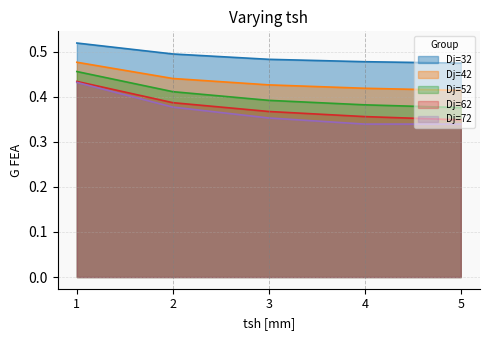

Rank the series by their maximum value, from highest to lowest.

Dj=32, Dj=42, Dj=52, Dj=62, Dj=72